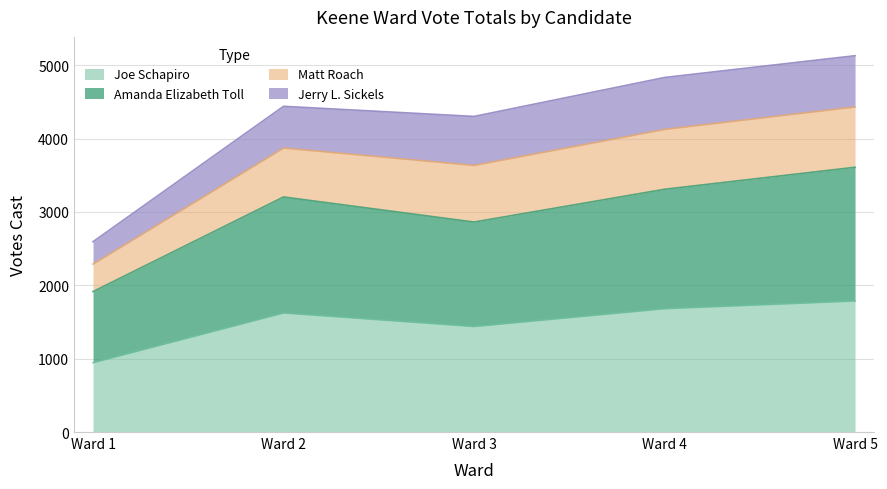

Where is the first local maximum for Joe Schapiro?

Ward 2